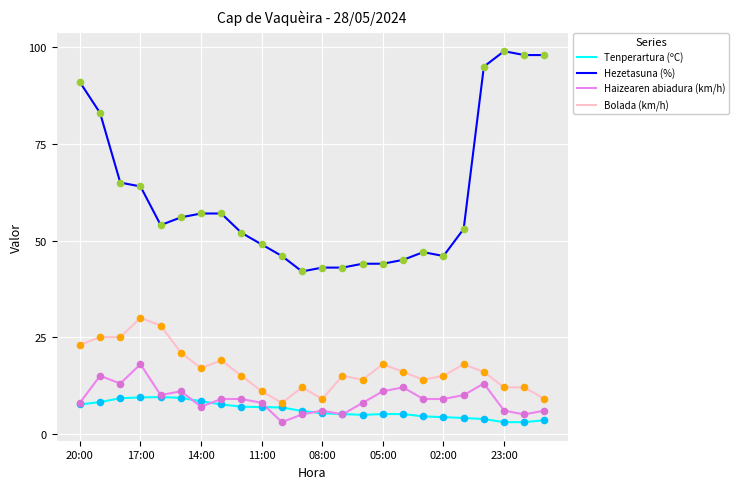

What is the minimum value shown in the chart?

3.0